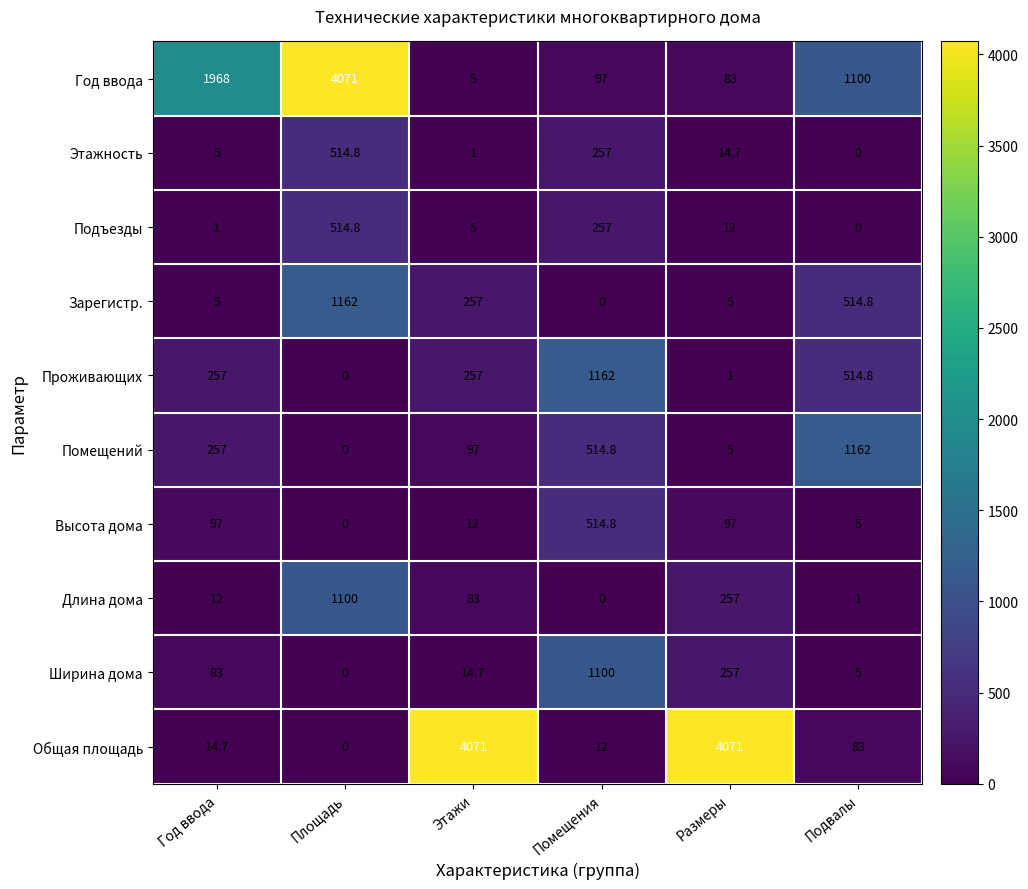

Which series changed the most between Размеры and Подвалы?

Общая площадь